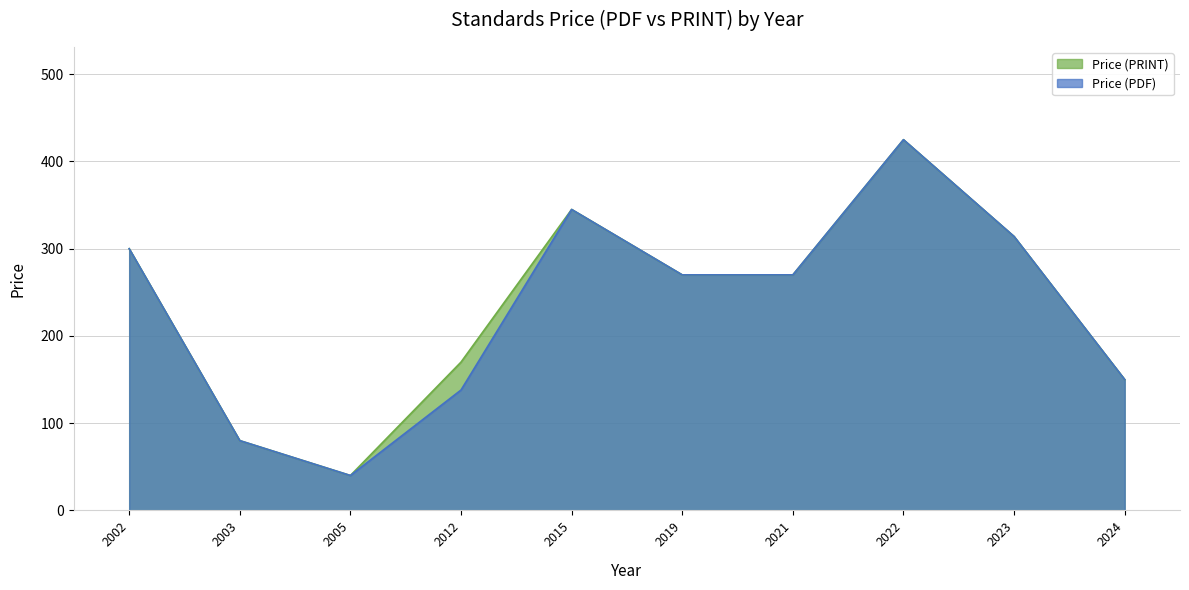

Which series has the largest range (max minus min)?

Price (PDF)